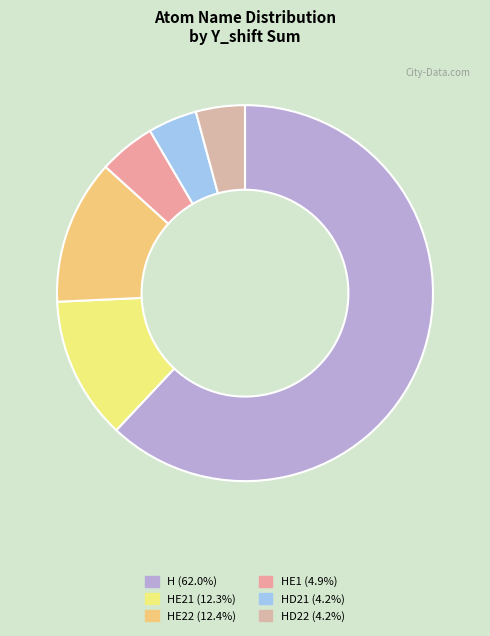

How many slices are in this pie chart?

6